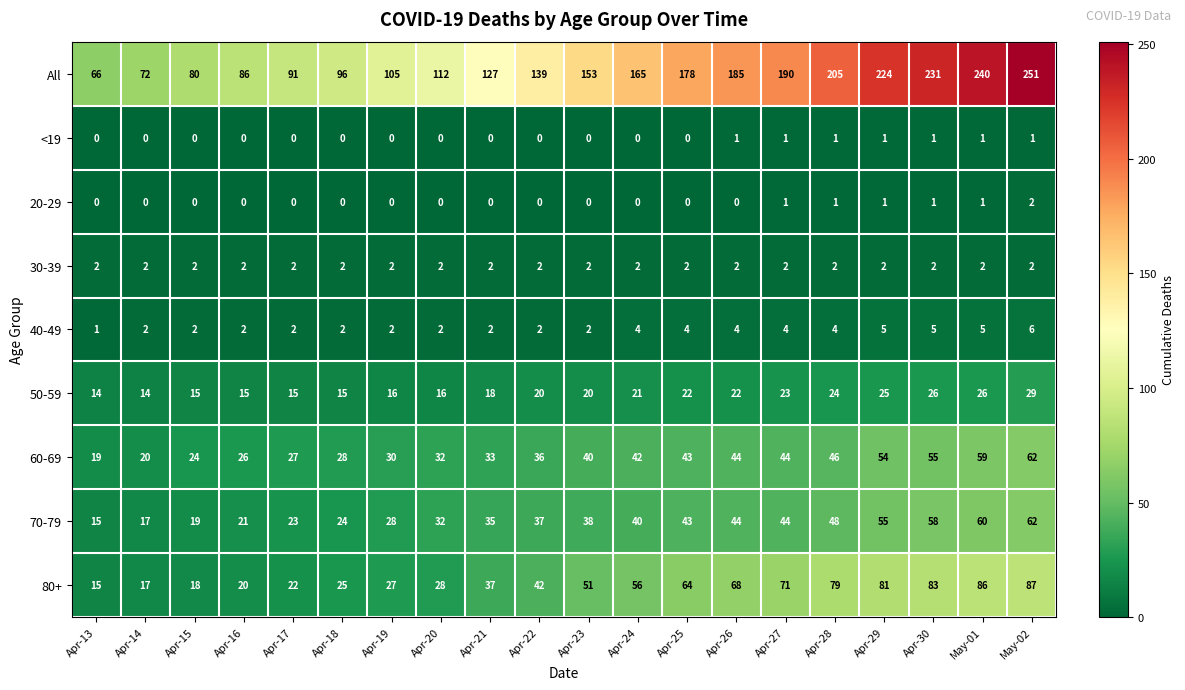

Which series has the largest range (max minus min)?

All